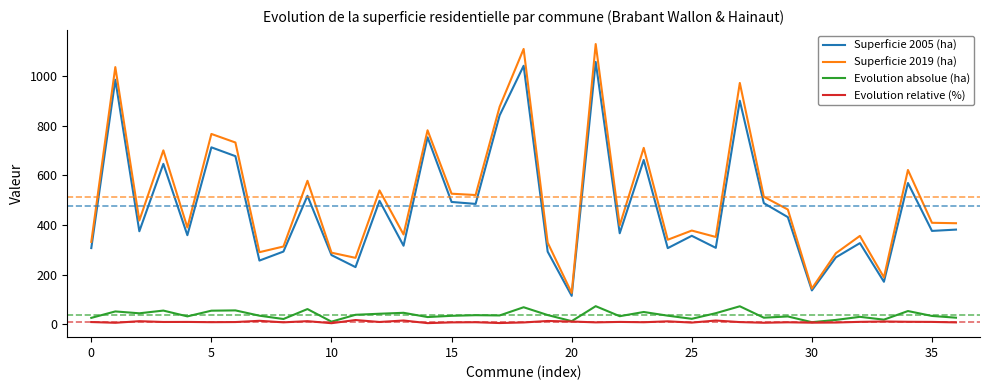

True or false: Evolution absolue (ha) and Superficie 2005 (ha) cross at least once.

False